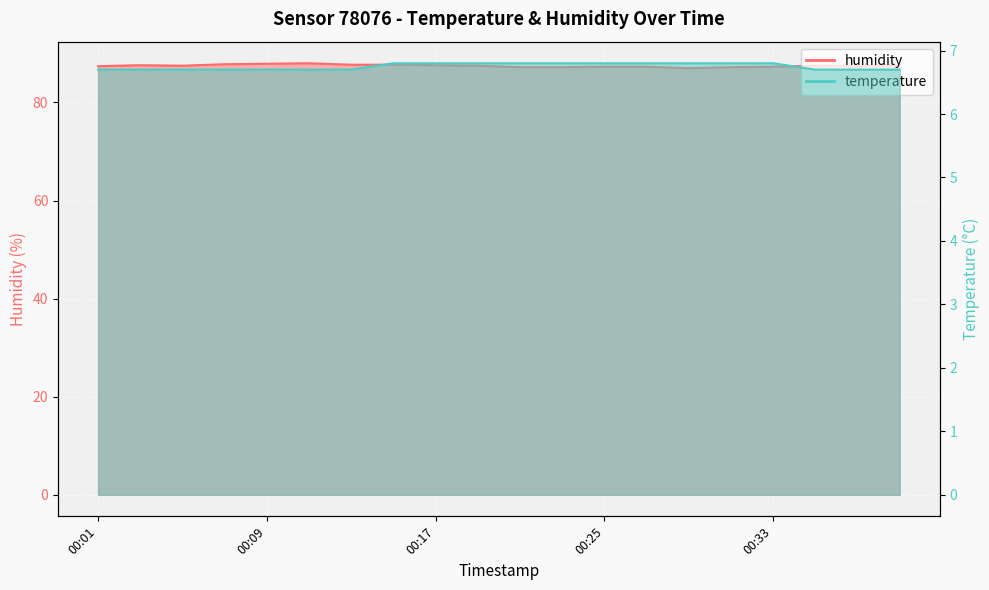

True or false: temperature and humidity intersect in this chart.

False